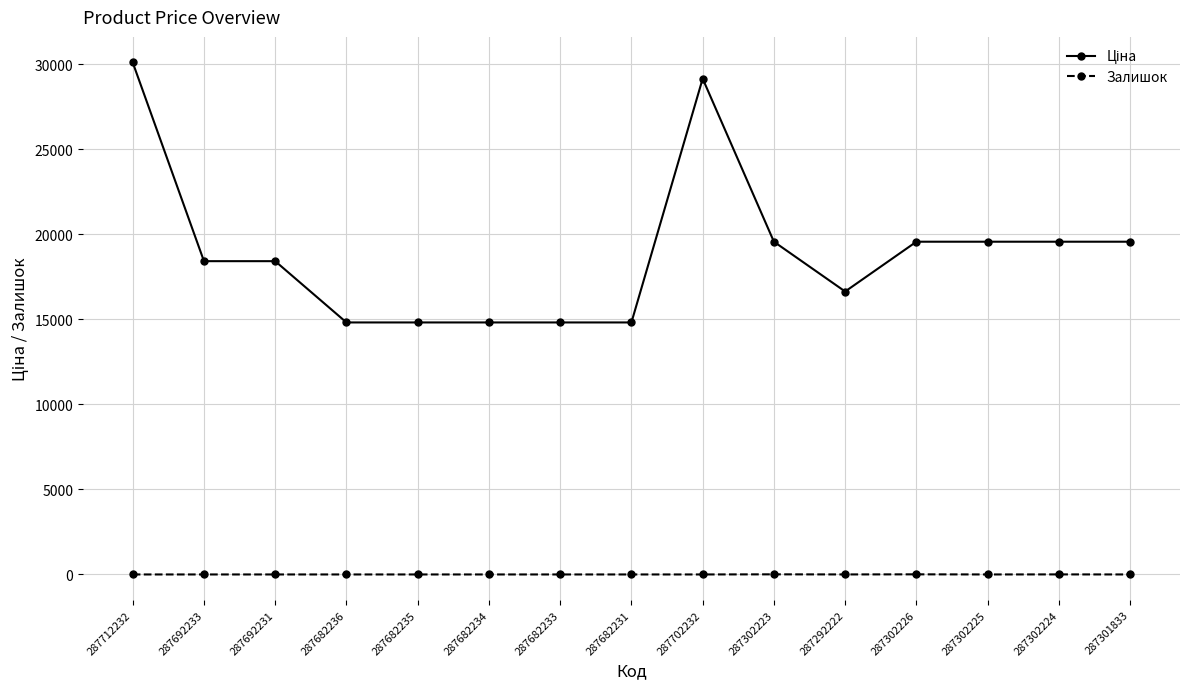

In Залишок, how many points are higher than both neighbors (excluding endpoints)?

3